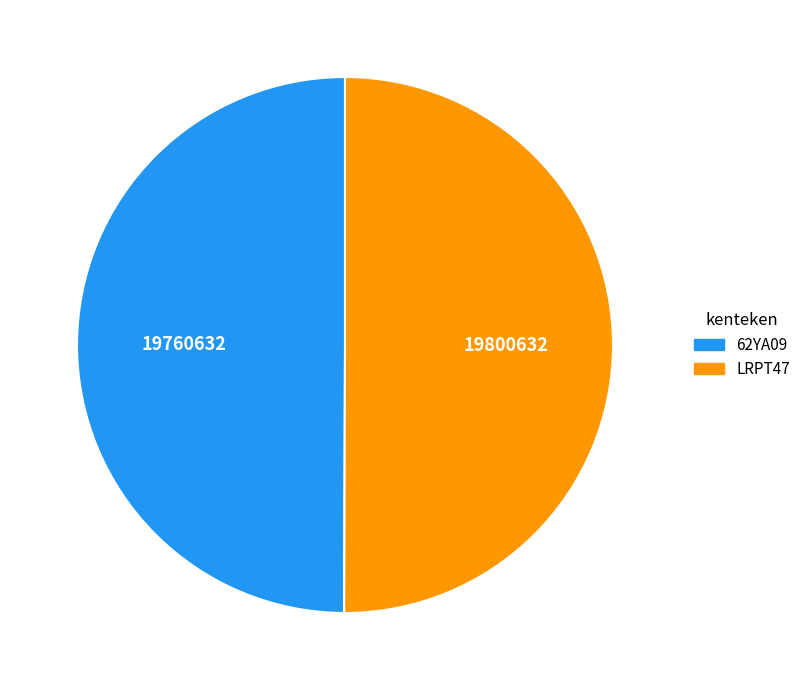

Is the sum of LRPT47 and 62YA09 greater than half?

Yes